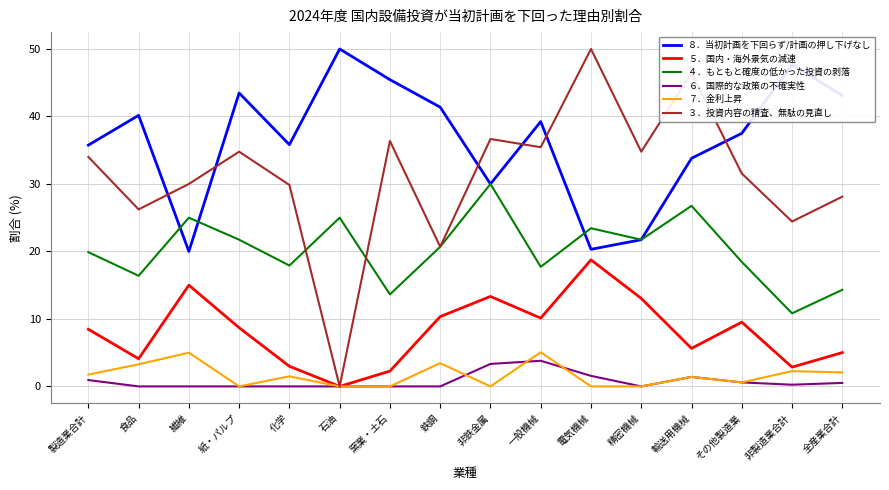

At which category does ３．投資内容の精査、無駄の見直し reach its first local valley?

食品